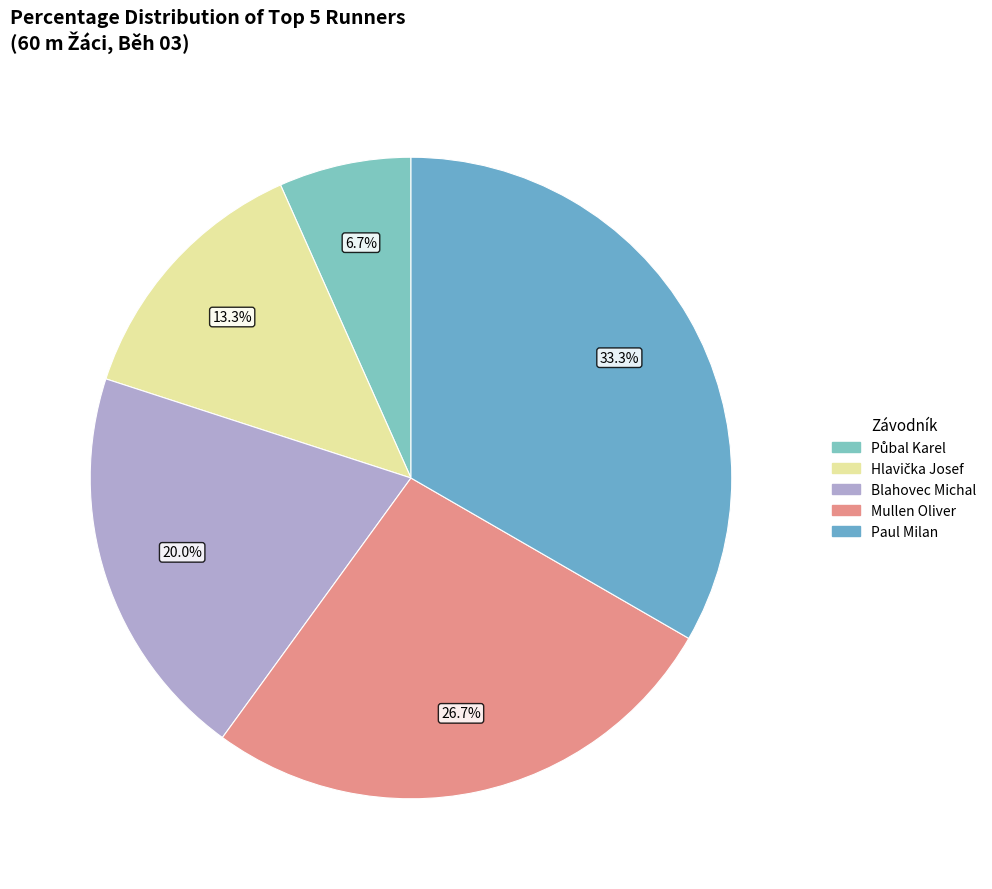

To the nearest percent, what is the average slice percentage?

20%